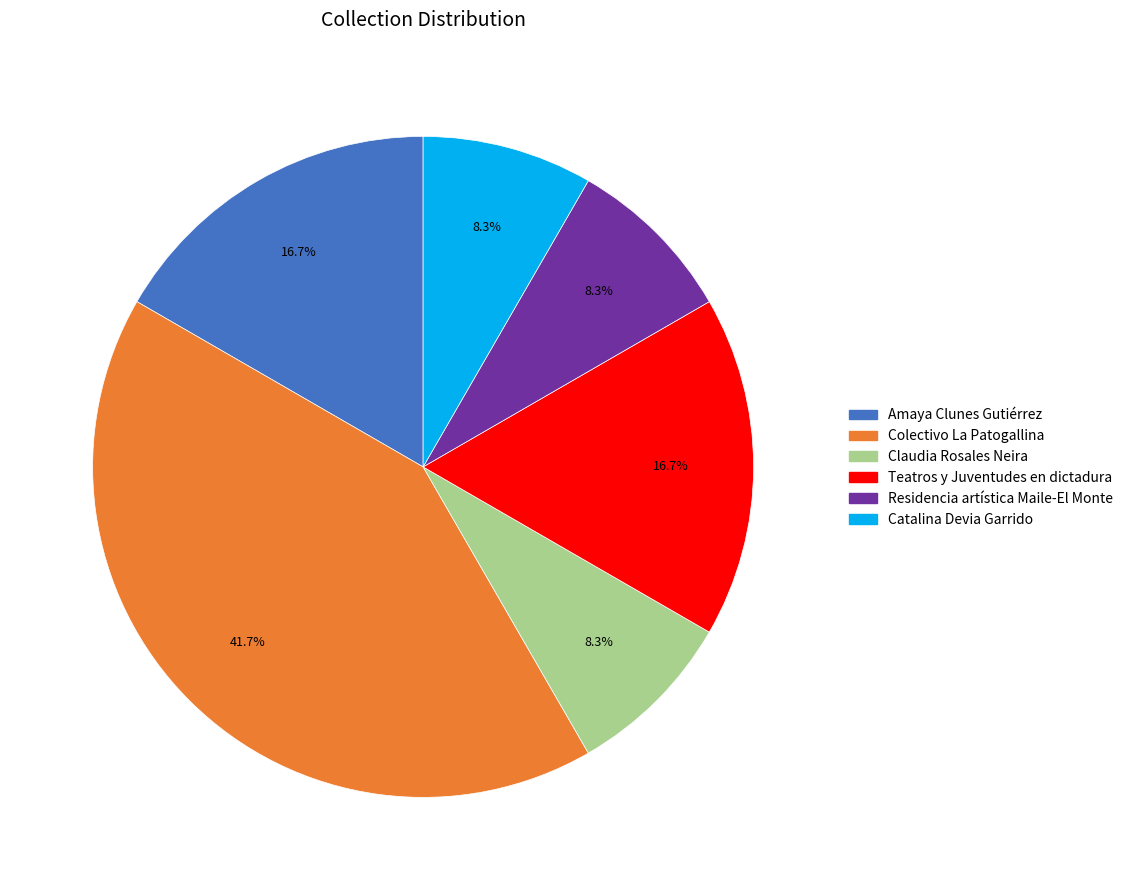

Does any single category account for the majority?

No